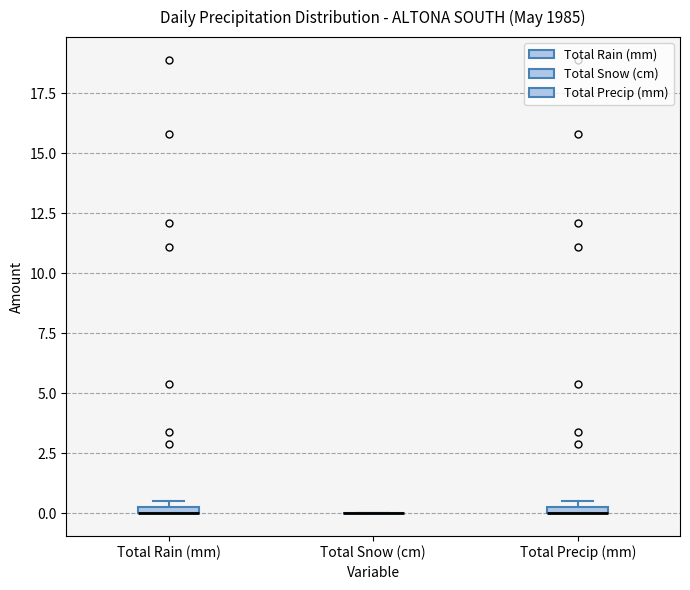

Where is the lower edge of the box for Total Rain (mm) on the y-axis? The values are not printed on the chart, so give them approximately, as read against the axis.

0.0